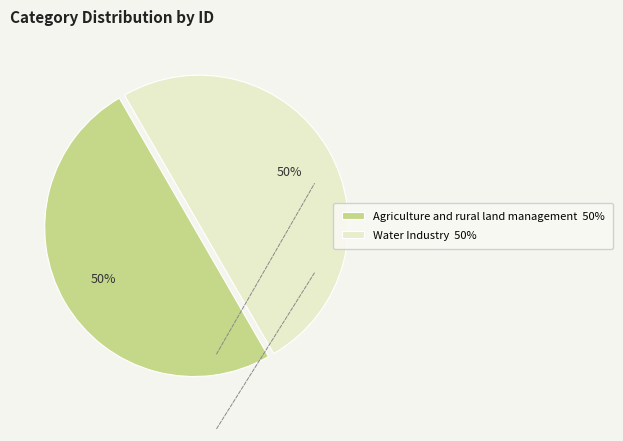

The Agriculture and rural land management slice represents 50% of the pie. True or false?

True